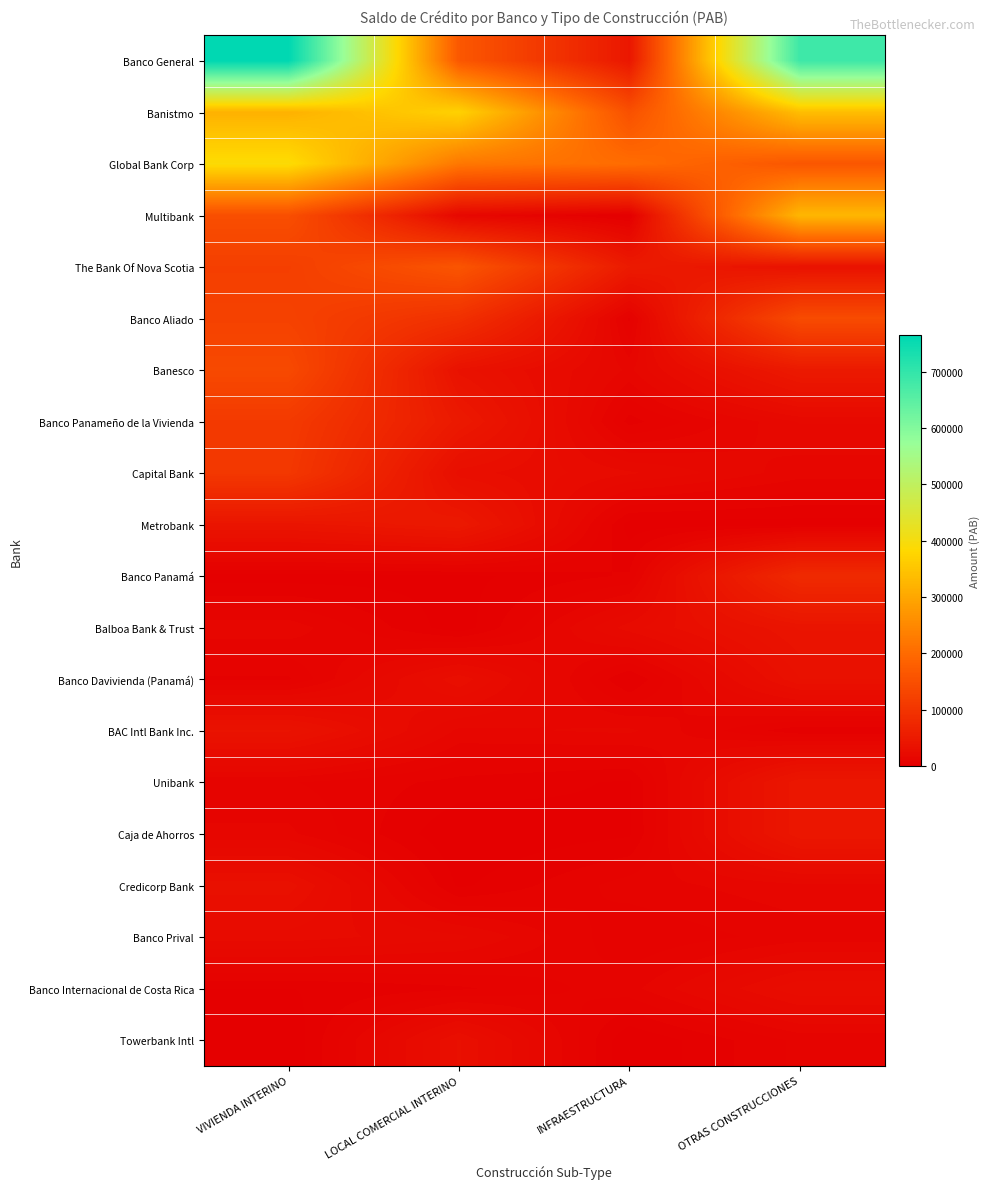

List the series in order of their peak value, highest first.

Banco General, Global Bank Corp, Banistmo, Multibank, The Bank Of Nova Scotia, Banco Aliado, Banesco, Banco Panameño de la Vivienda, Capital Bank, Banco Panamá, Metrobank, Caja de Ahorros, Unibank, Balboa Bank & Trust, BAC Intl Bank Inc., Banco Davivienda (Panamá), Credicorp Bank, Towerbank Intl, Banco Internacional de Costa Rica, Banco Prival